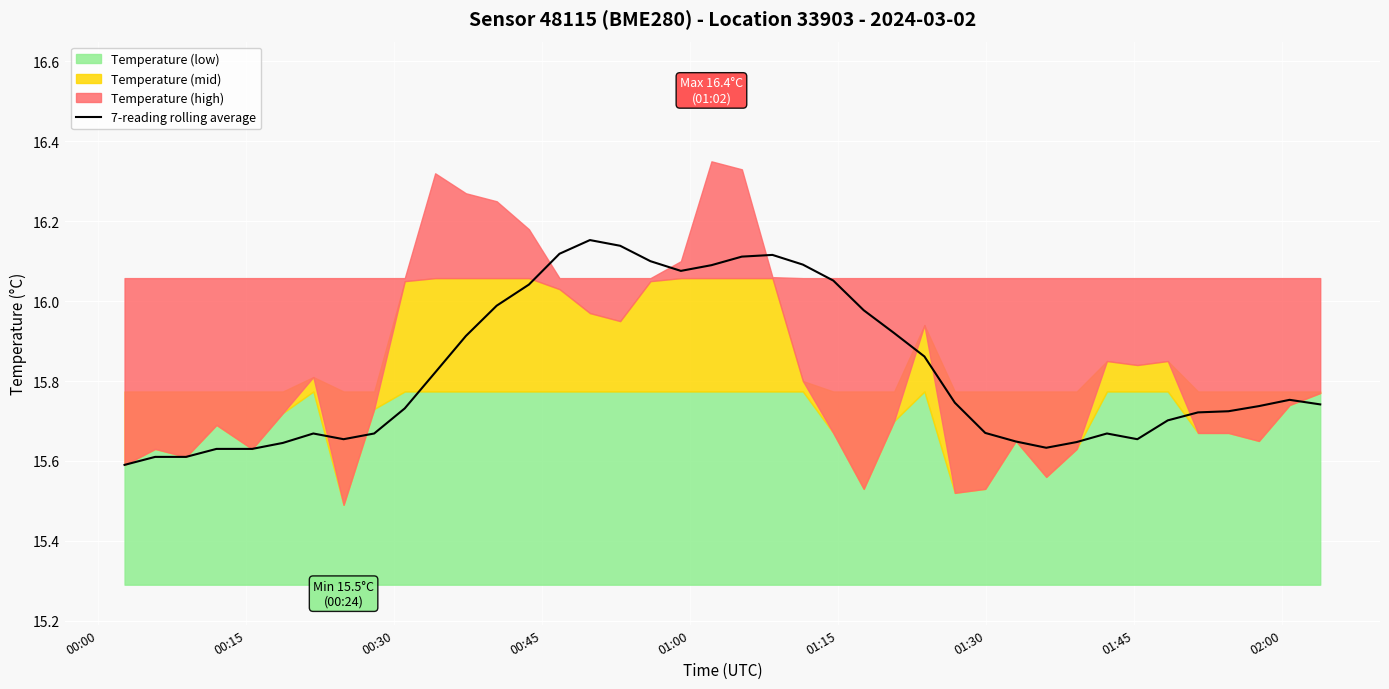

The chart shows a value of 6.0 at 35. True or false?

False